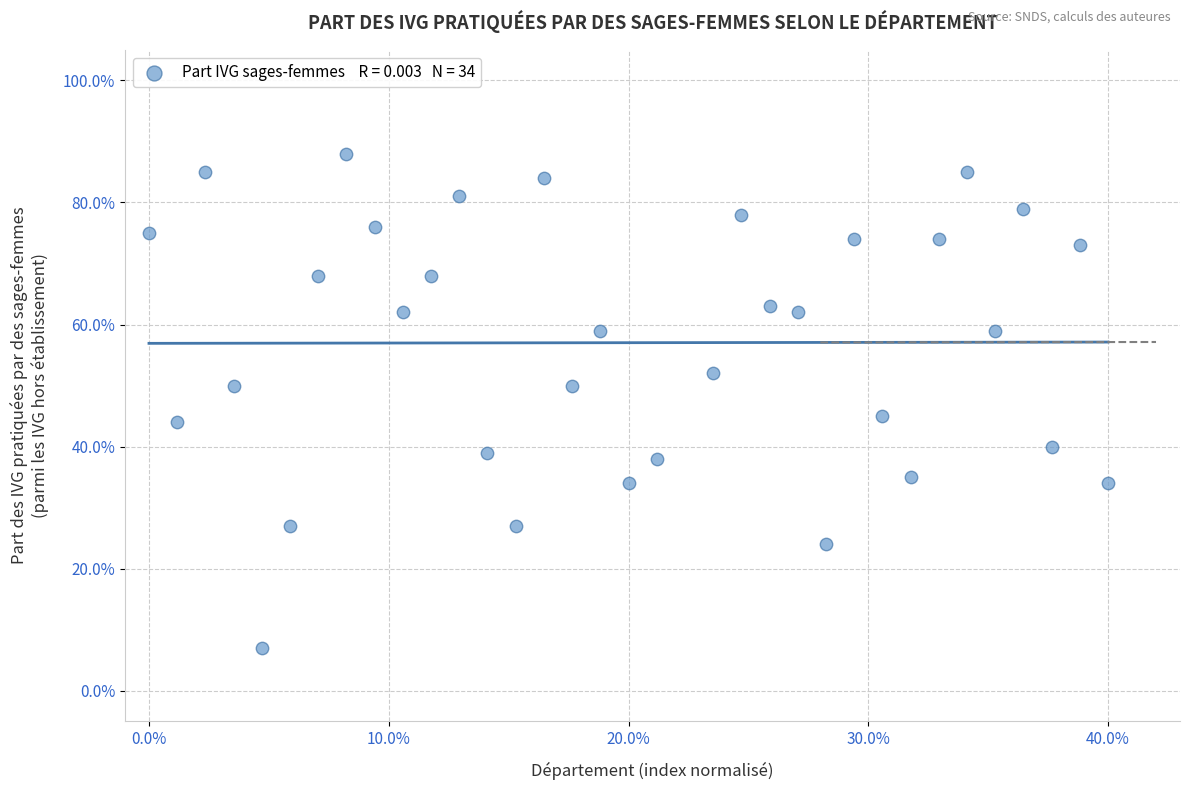

What is the range of Y values (max minus min)?

81